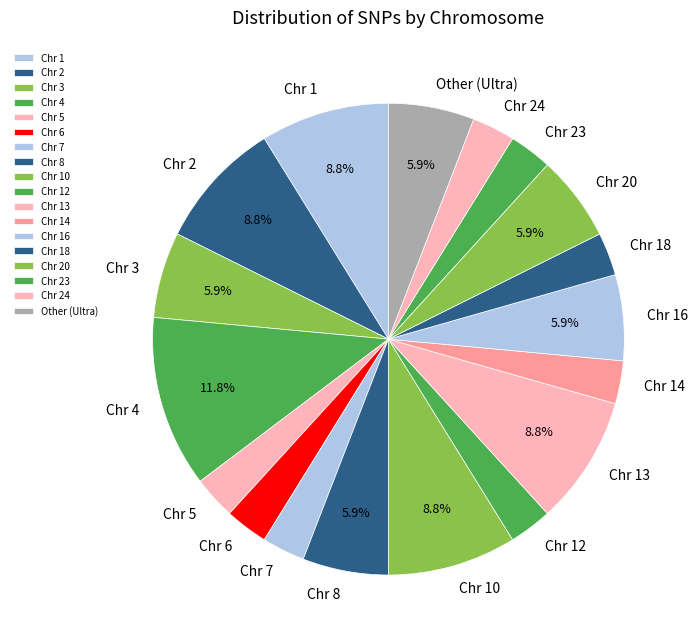

Is Chr 14 the majority of the pie?

No